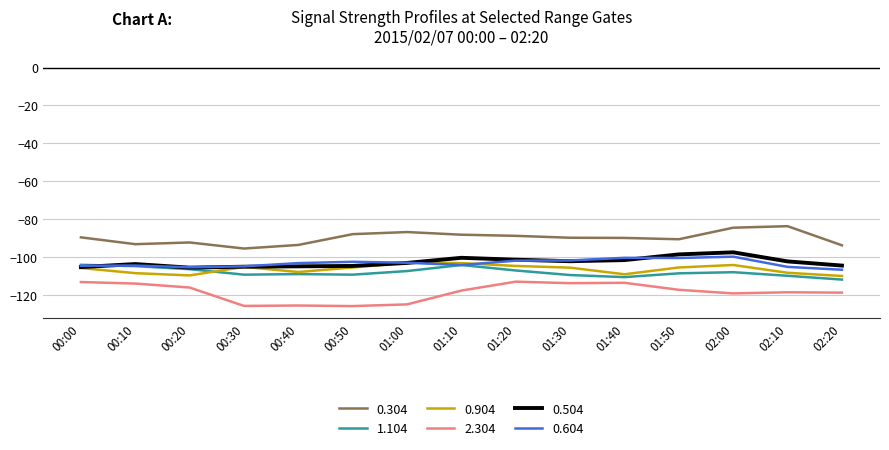

True or false: 0.304 and 1.104 cross at least once.

False